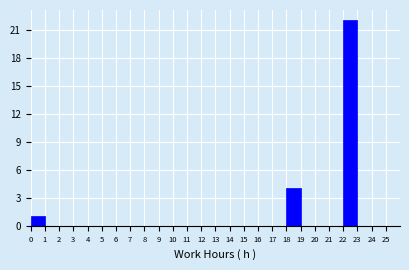

Reading right to left, what are all the values shown in this chart?

24=0	23=0	22=22	21=0	20=0	19=0	18=4	17=0	16=0	15=0	14=0	13=0	12=0	11=0	10=0	9=0	8=0	7=0	6=0	5=0	4=0	3=0	2=0	1=0	0=1